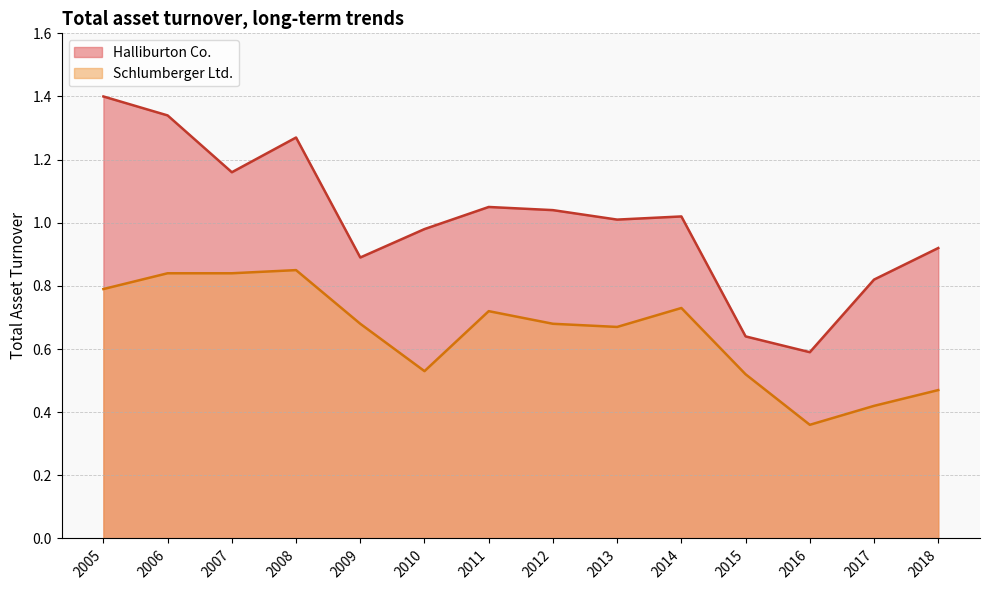

What is the sum of the Schlumberger Ltd. values at 2008 and 2012?

1.5